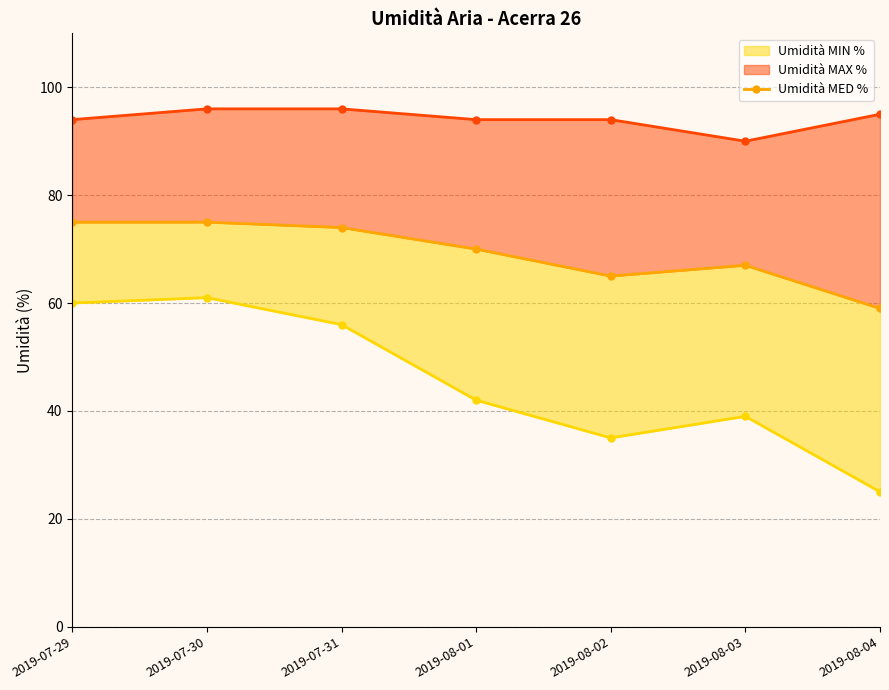

At which category does the chart reach its minimum across all series?

2019-08-04